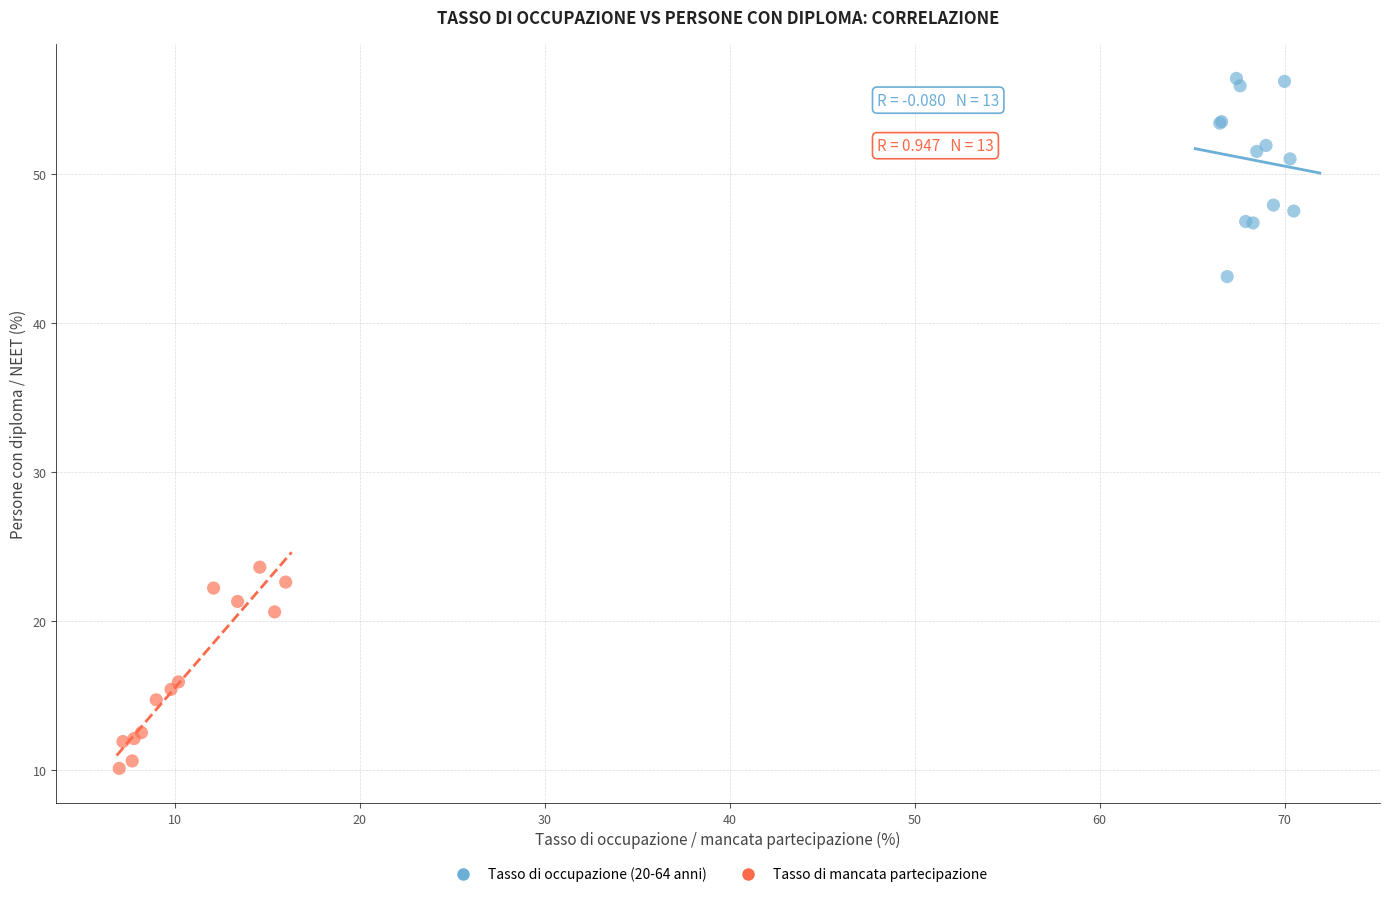

Which series reaches the maximum Y coordinate?

Tasso di occupazione (20-64 anni)